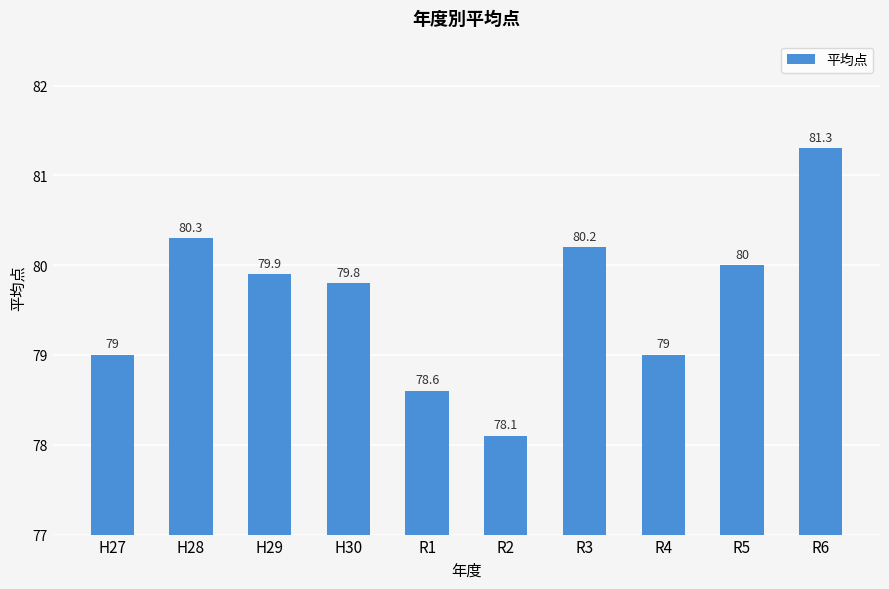

What is the approximate value at R3?

80.2